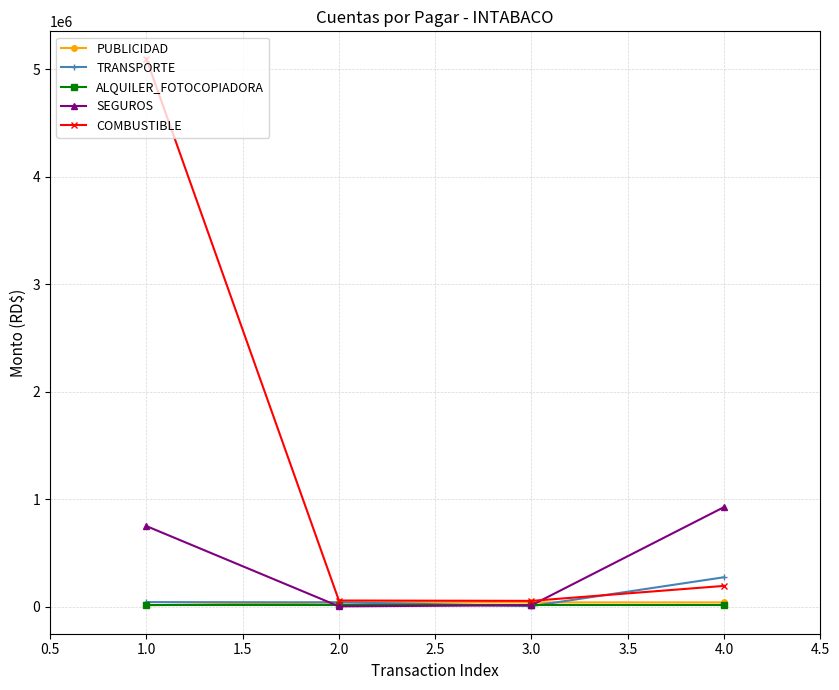

What is the greatest value displayed?

5099586.3